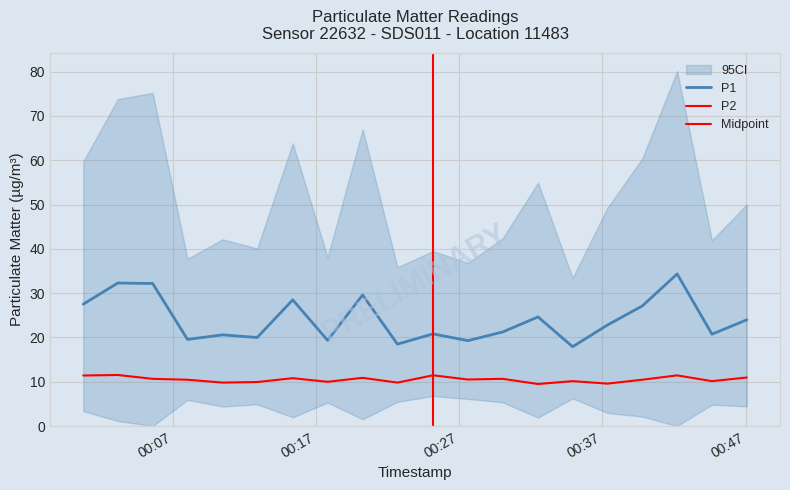

True or false: P2 and P1 cross at least once.

False